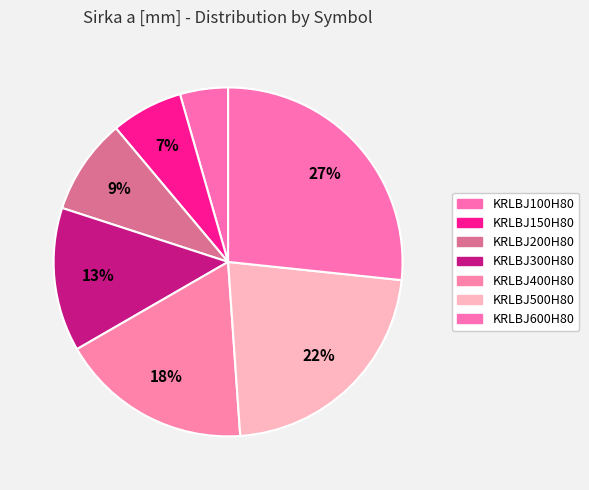

To the nearest percent, what percentage of the pie is KRLBJ100H80?

4%